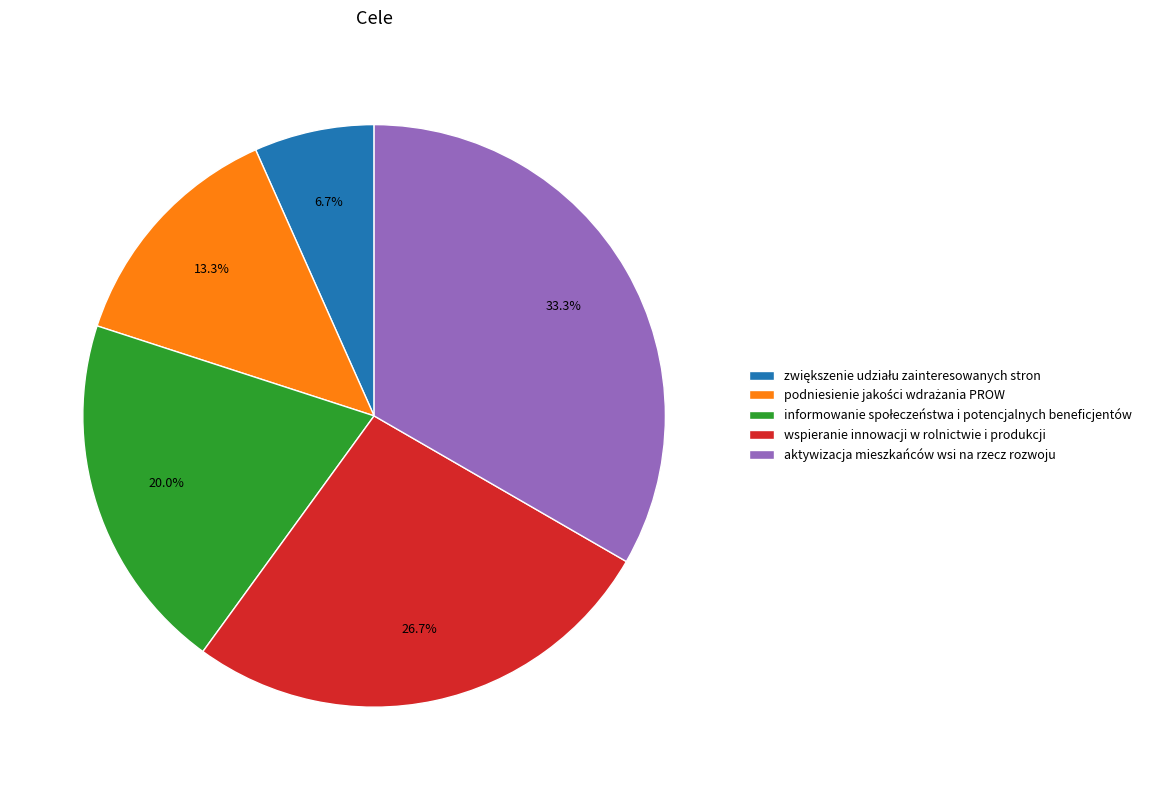

What percentage is the wspieranie innowacji w rolnictwie i produkcji slice, to the nearest percent?

27%